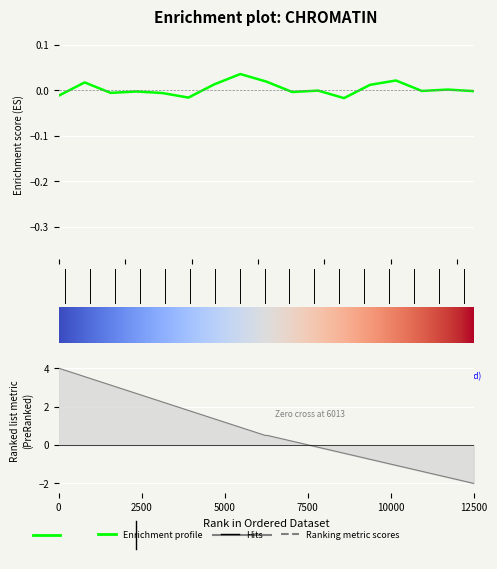

How many interior local valleys does the col_2 series have?

5